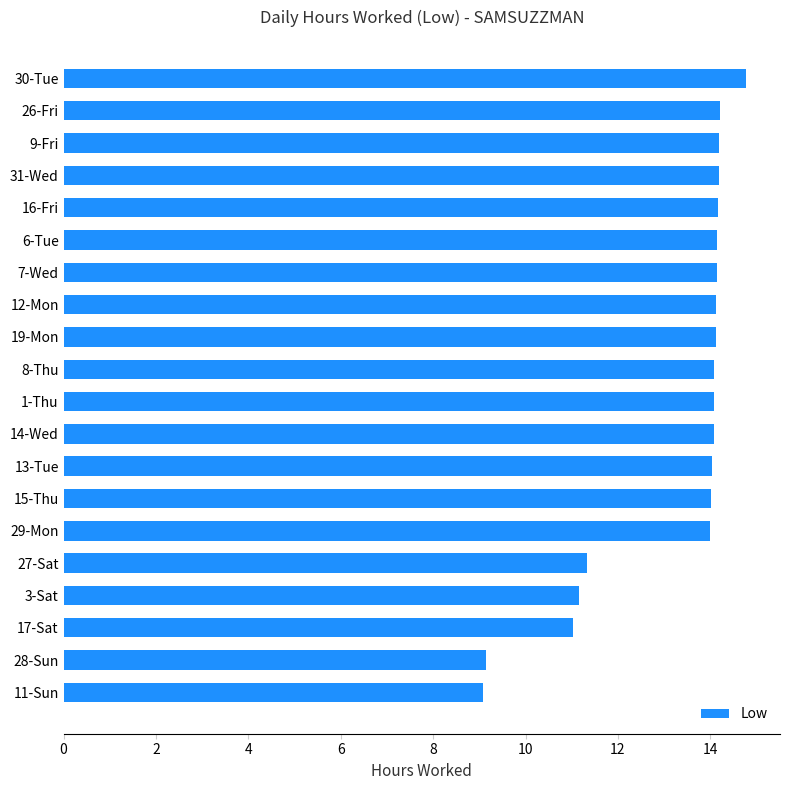

Are the bars grouped side by side (vs. stacked)?

No